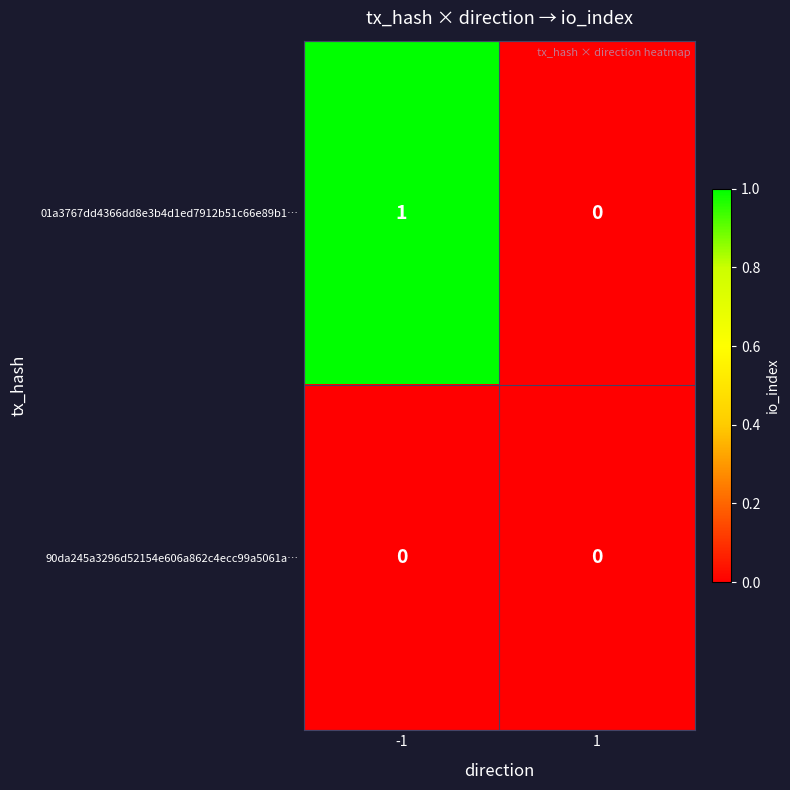

How many distinct data groups are displayed?

2